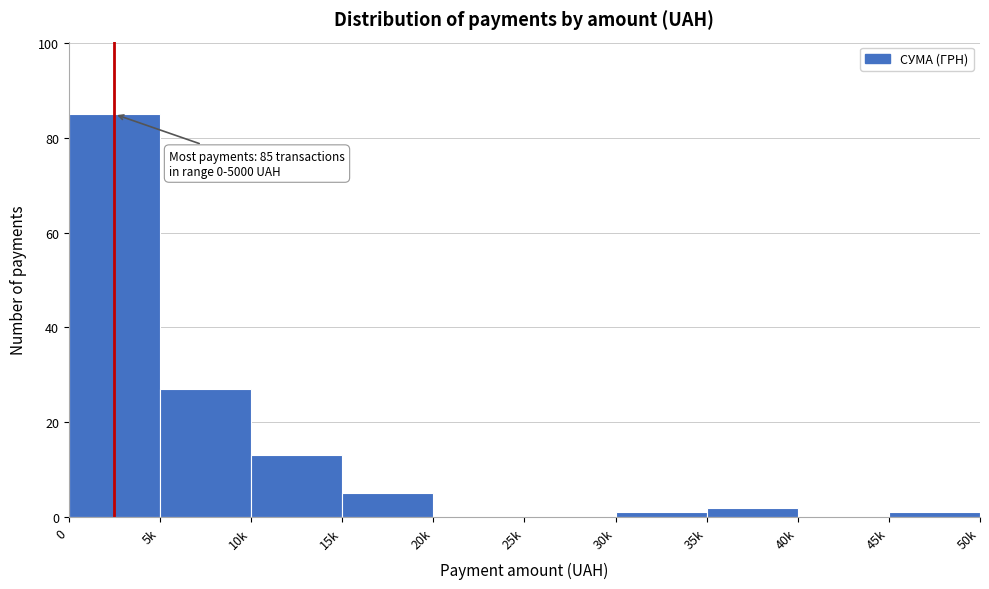

Reading left to right, extract all data points from this chart.

0=85	5k=27	10k=13	15k=5	20k=0	25k=0	30k=1	35k=2	40k=0	45k=1